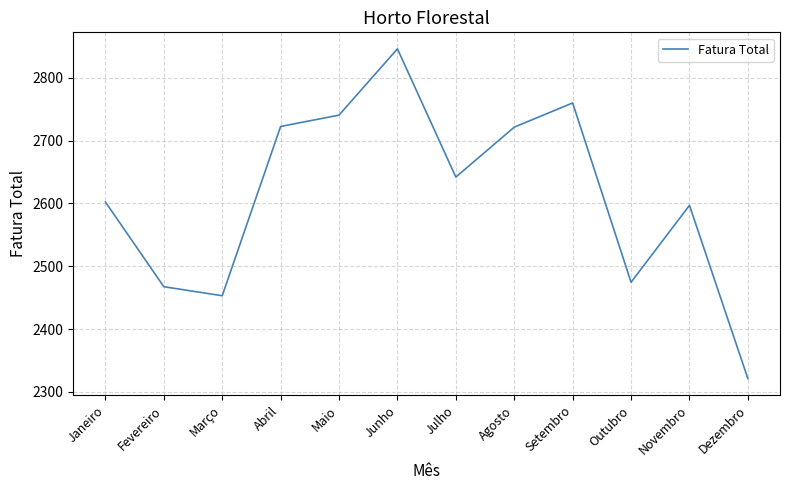

True or false: there are more than 2 points higher than both neighbors.

True